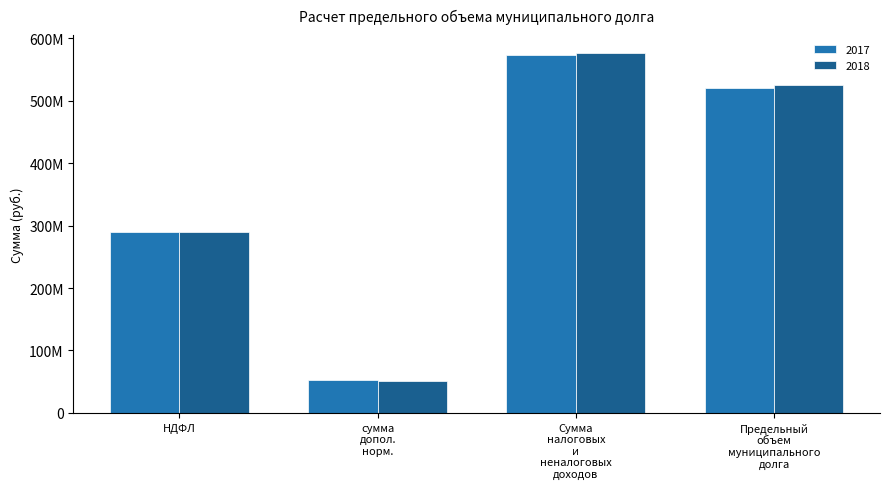

What is the maximum value shown in the chart?

576530167.0